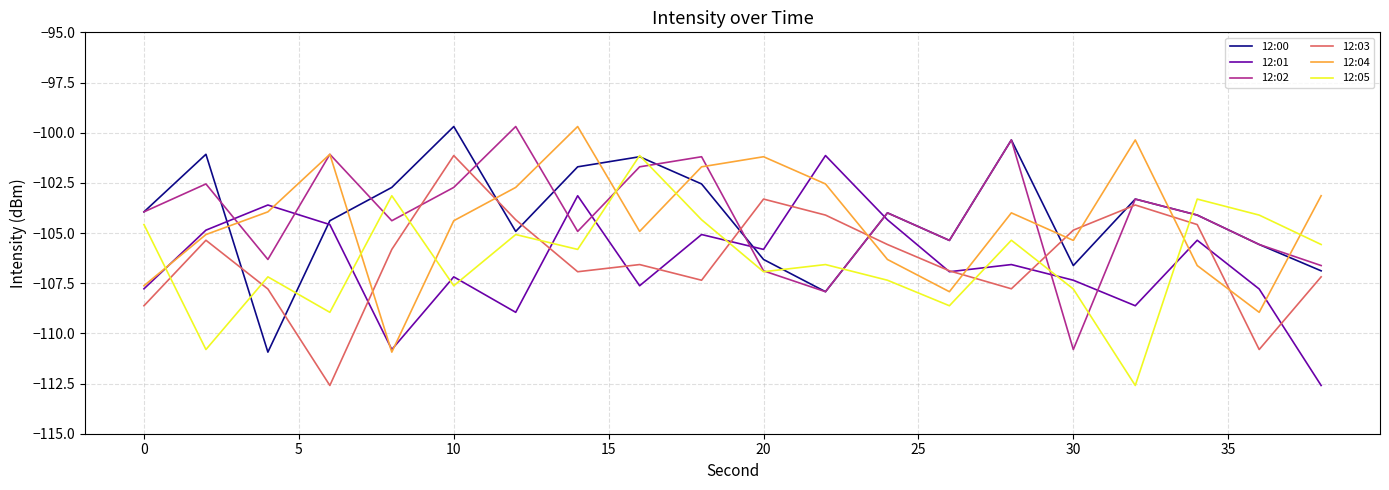

True or false: 12:02 and 12:01 cross at least once.

True